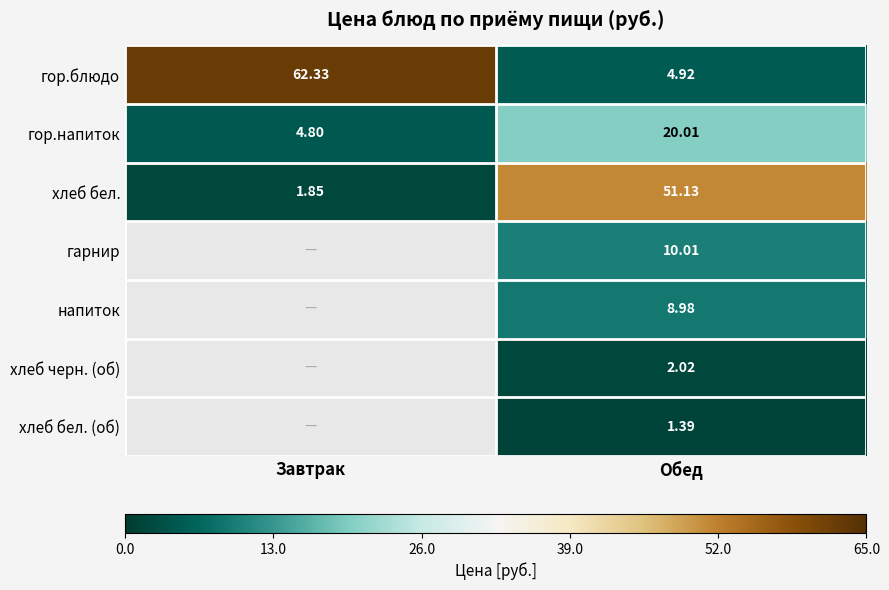

Rank the categories by гор.напиток value from lowest to highest.

Завтрак, Обед